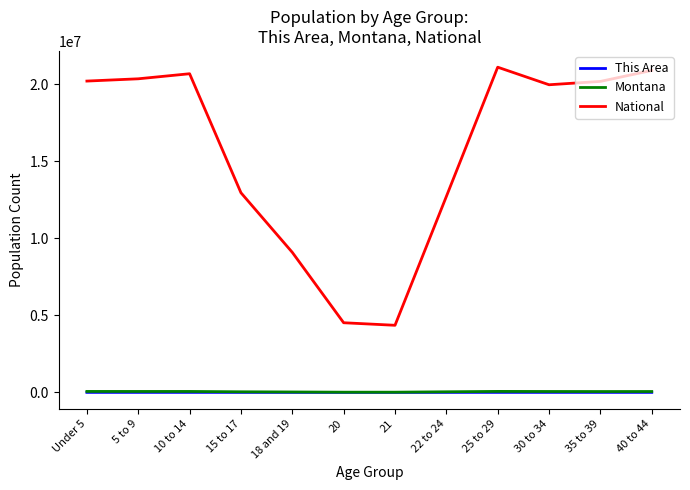

Which series changed the most between 20 and 30 to 34?

National